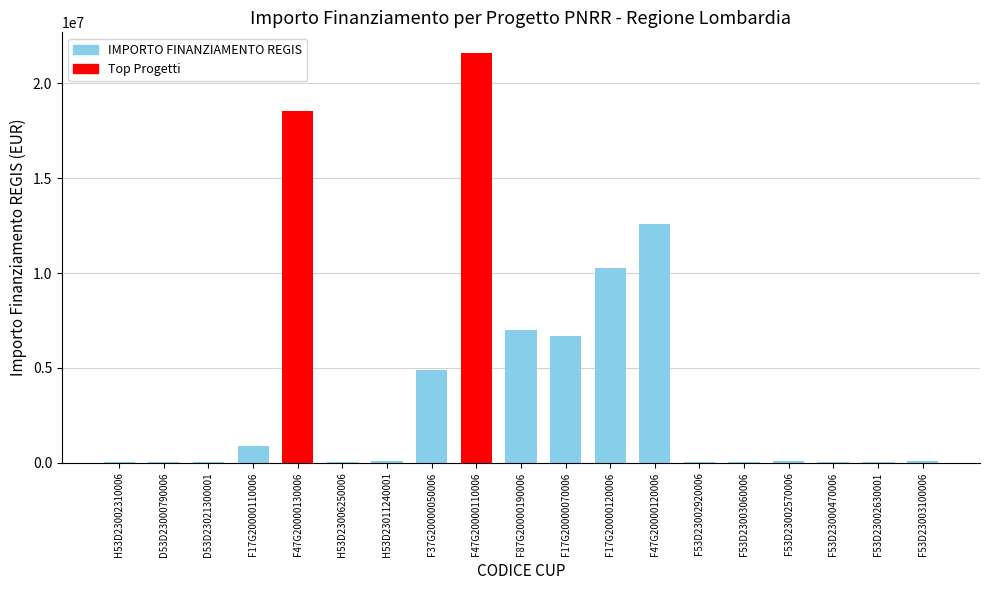

Where is the data nearest to the value 10820342?

F17G20000120006